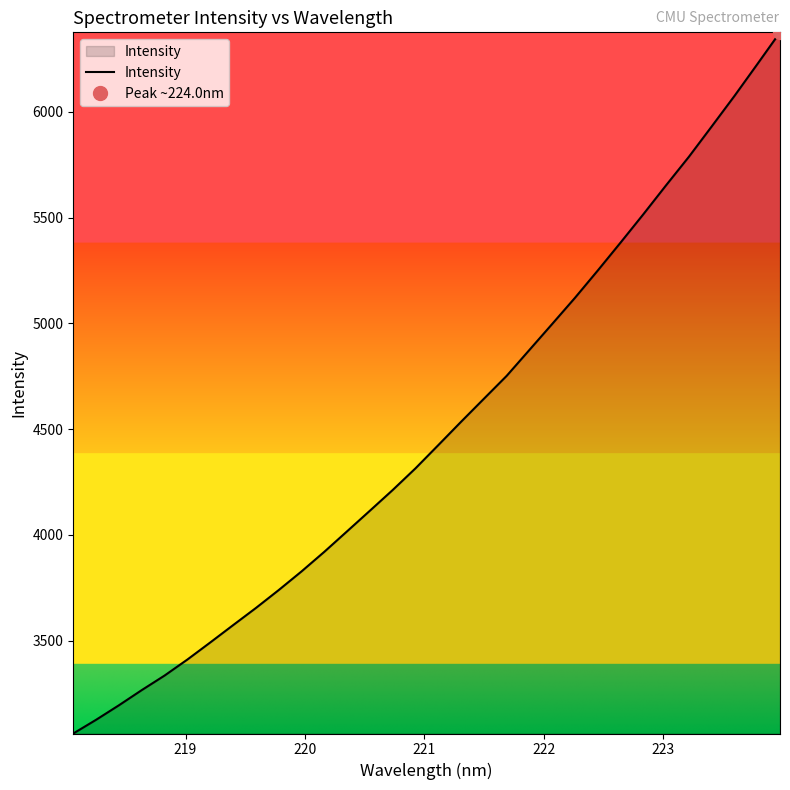

What is the lowest value of the Intensity series?

3061.3